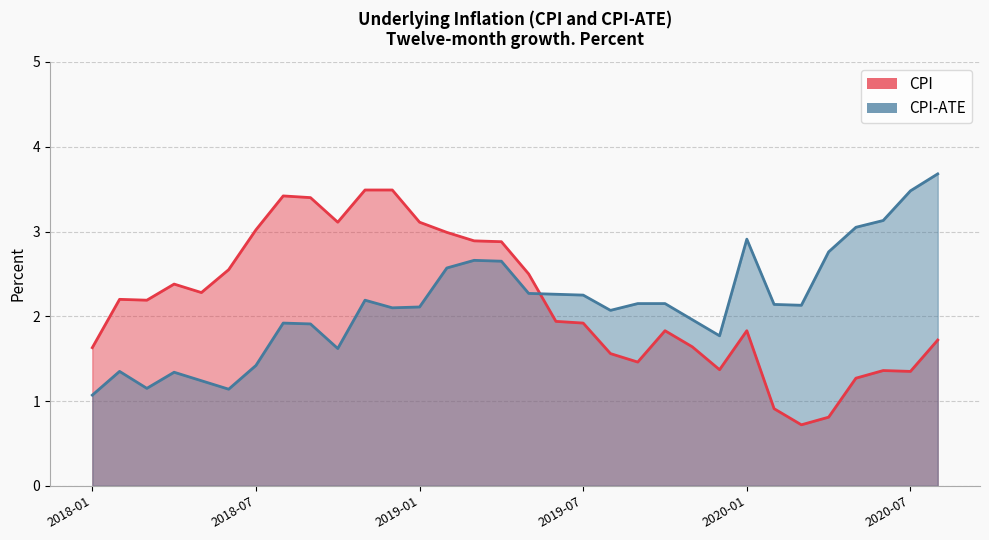

What is the value of the CPI-ATE point at the 11th from the left?

2.2